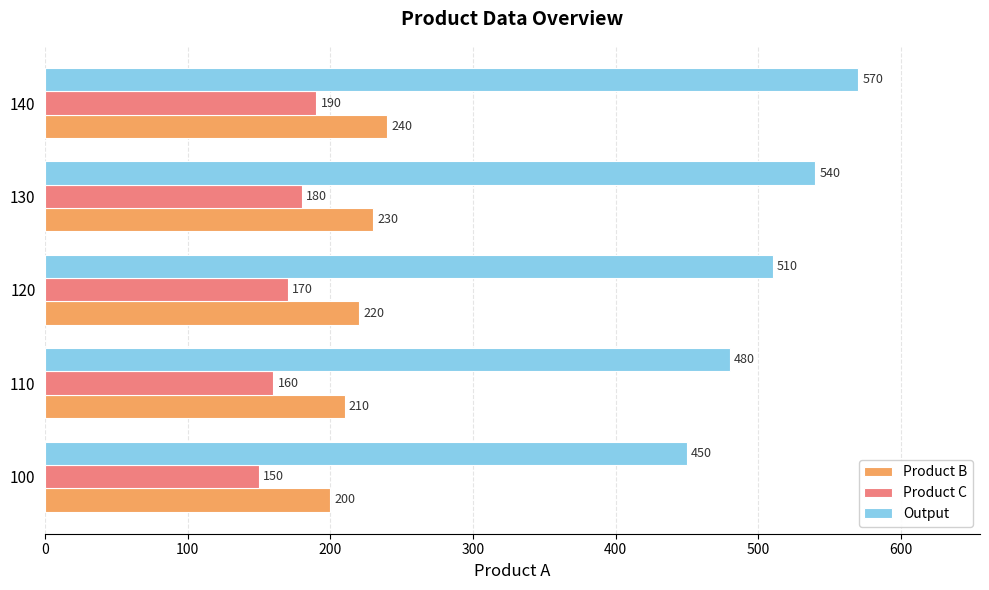

Is the value of Product B at 100 greater than the value of Output at 100?

No